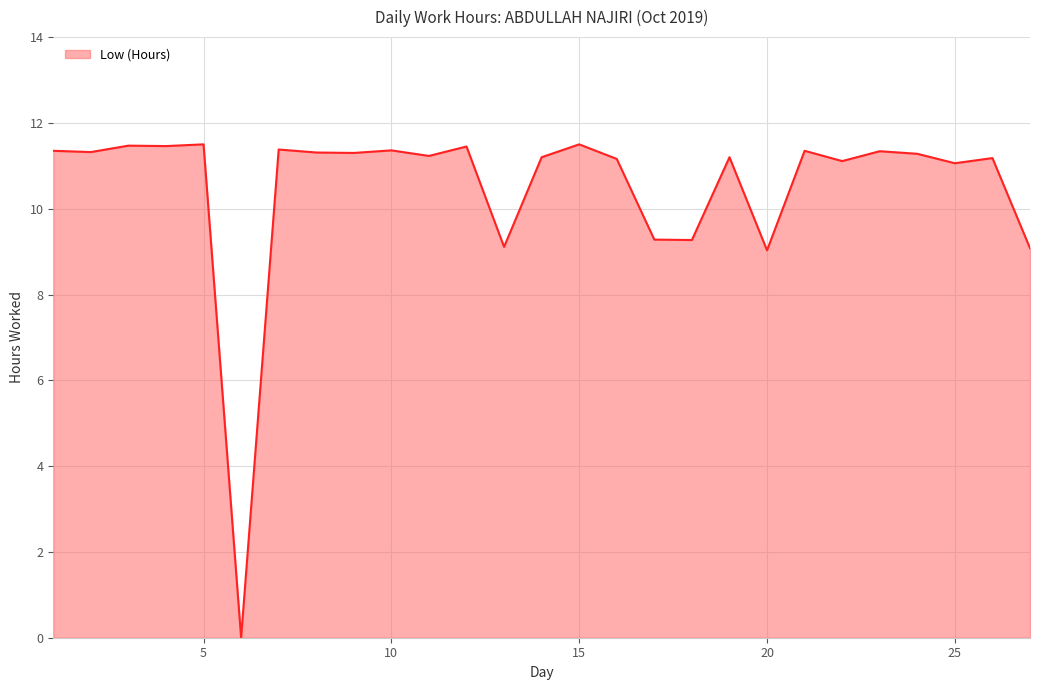

What is the difference between the maximum and minimum values?

11.5